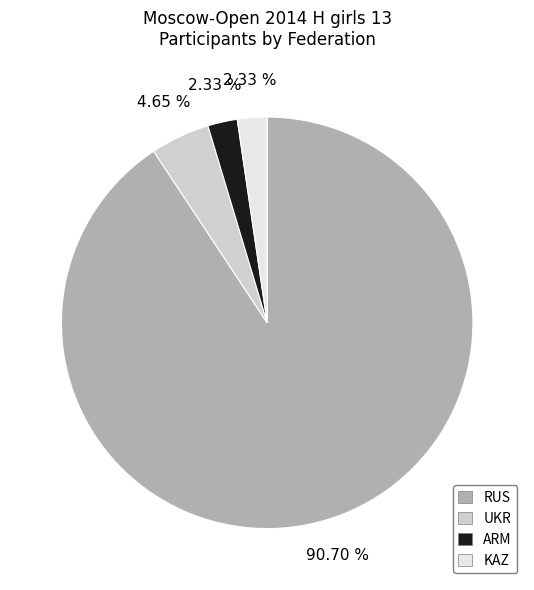

Between ARM and RUS, which is larger?

RUS